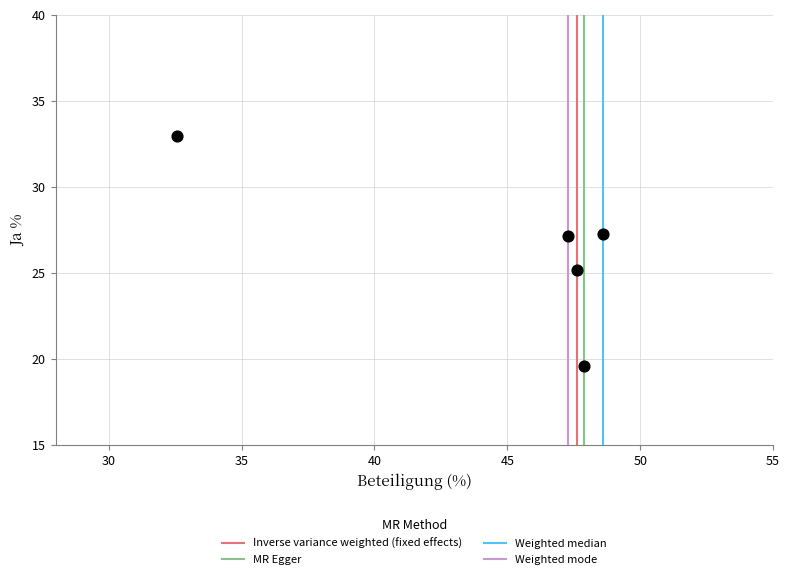

What is the average Y value?

26.4